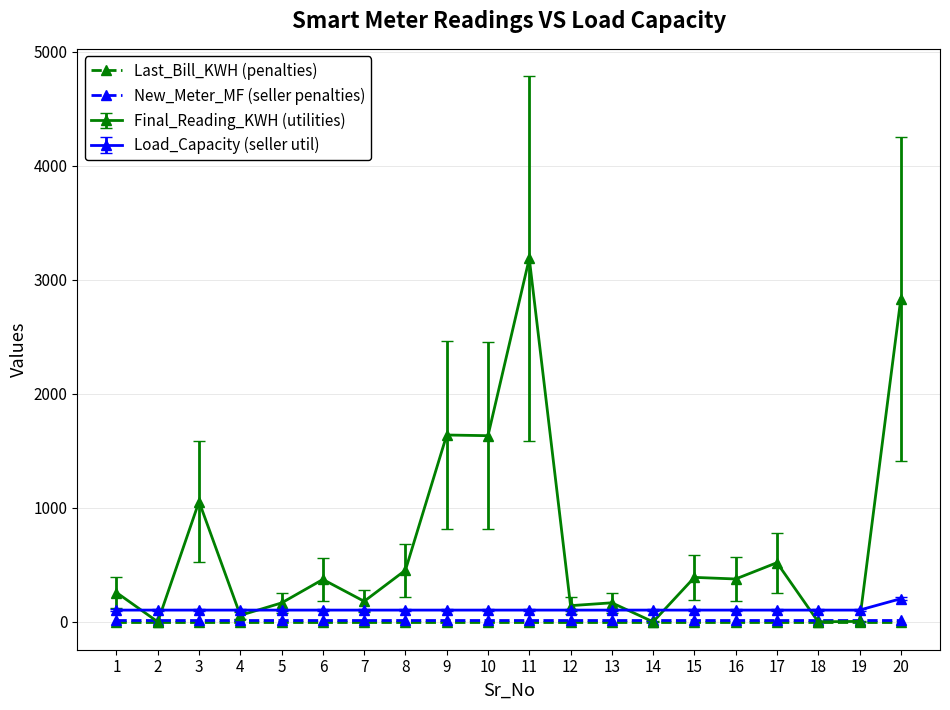

Where is the first local maximum for Final_Reading_KWH (utilities)?

3